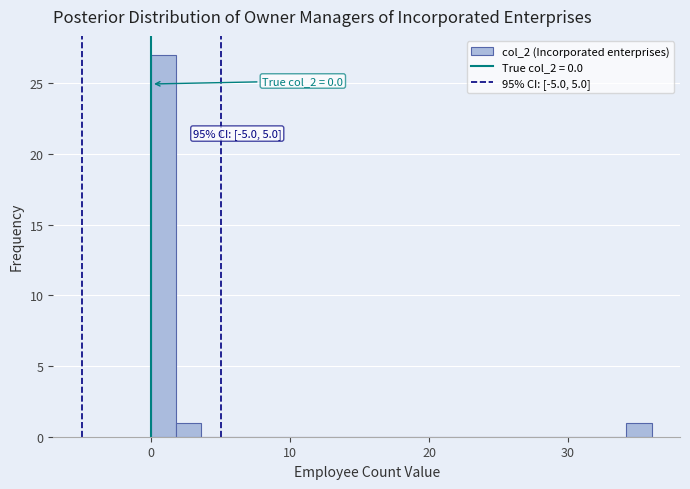

Around what value on the x-axis is the tallest bar? Give the approximate position of its centre, as read against the axis.

1